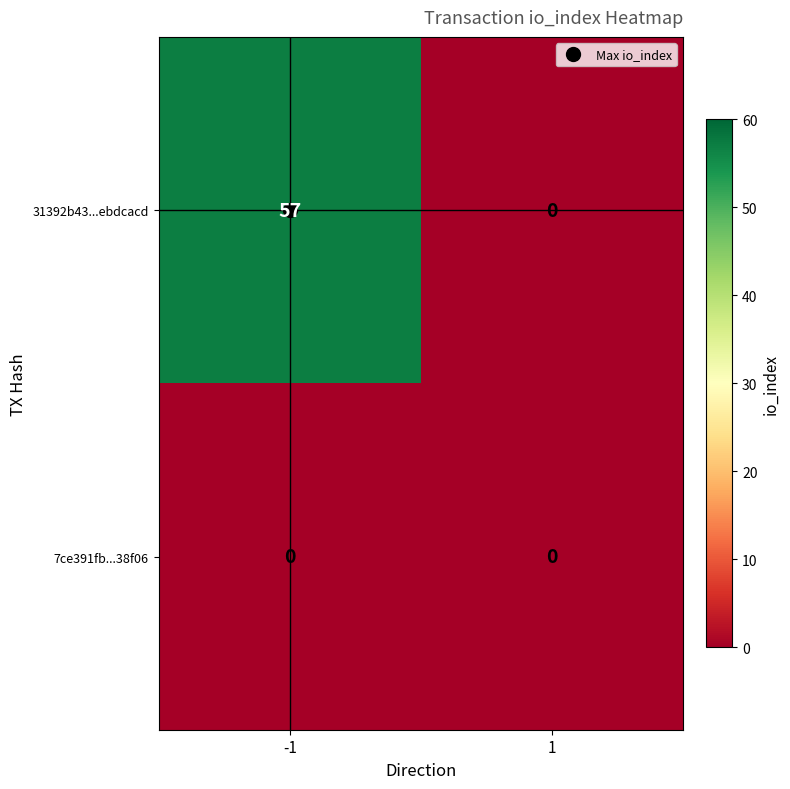

Rank the series by their maximum value, from highest to lowest.

31392b43...ebdcacd, 7ce391fb...38f06